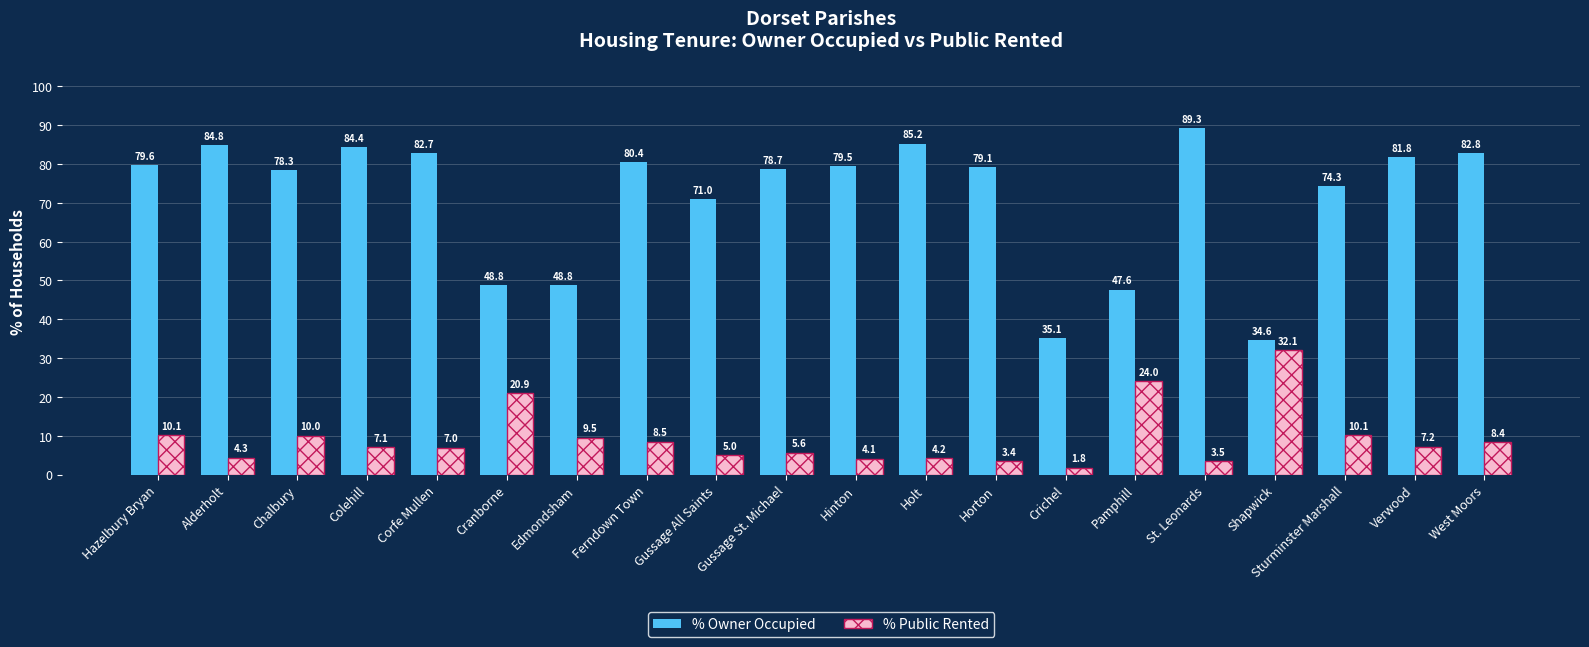

What is the spread (max minus min) of values at Horton?

75.7